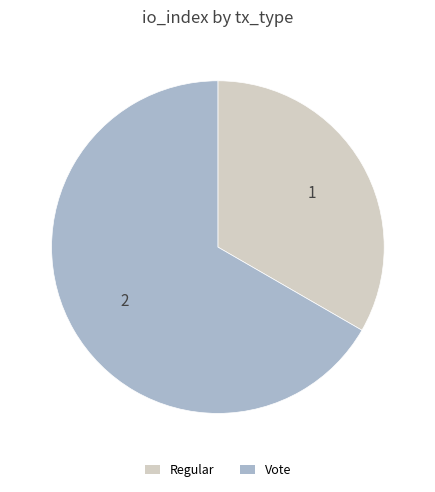

Approximately how many times larger is the value at Vote compared to Regular?

2.0